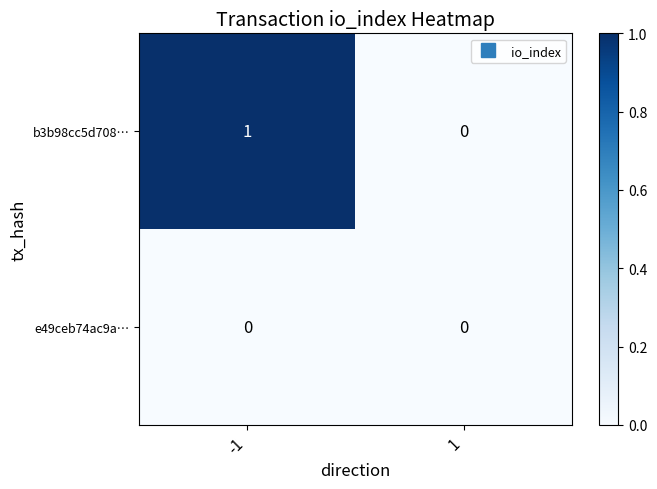

Rank the series by their average value, from highest to lowest.

b3b98cc5d708…, e49ceb74ac9a…